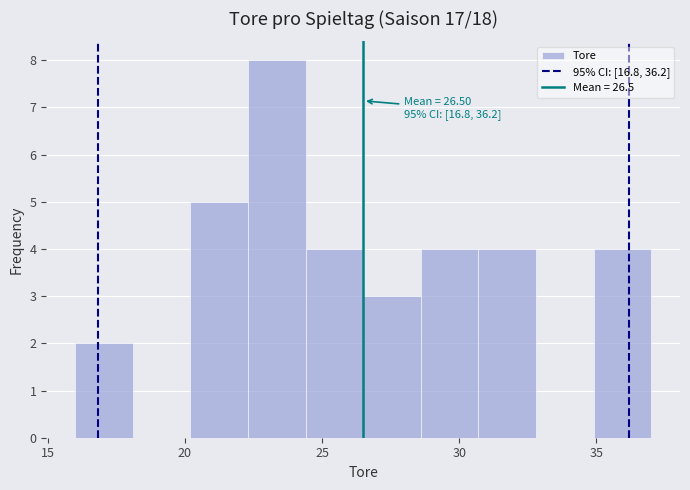

Which range on the x-axis has the tallest bar?

22.3 to 24.4